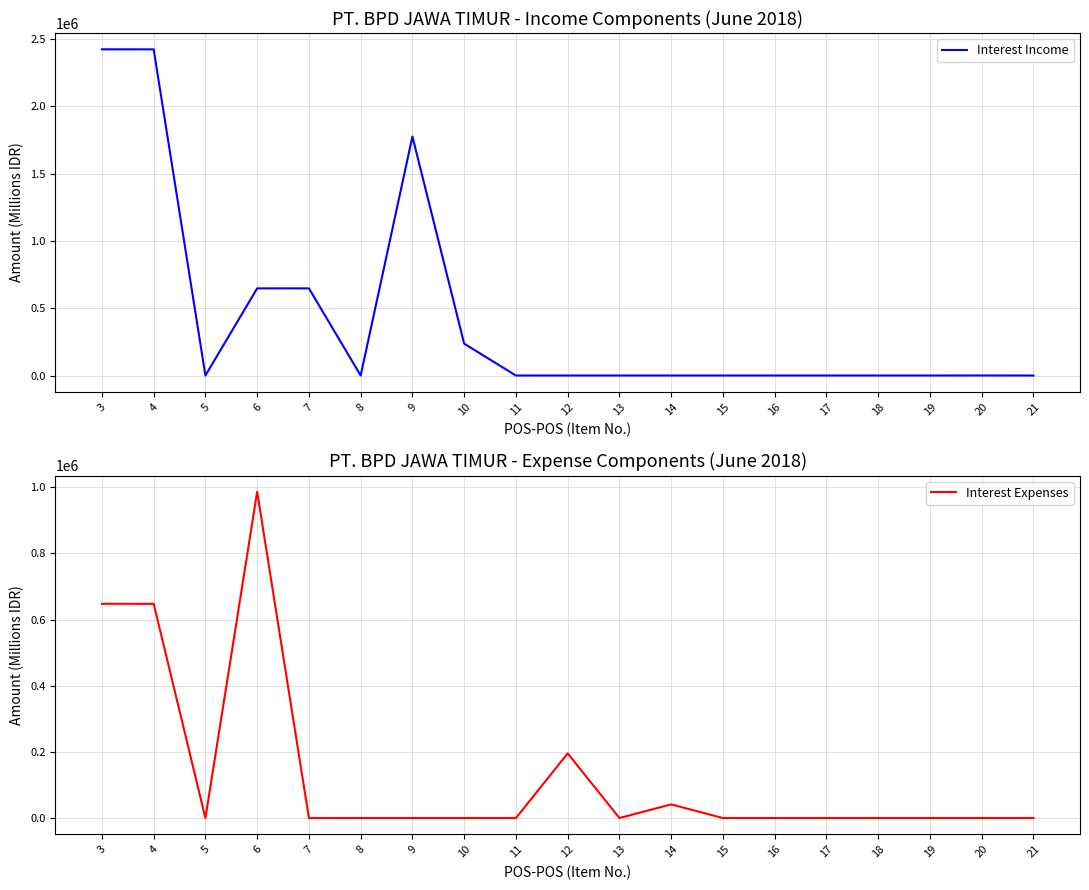

Is the value of Interest Expenses at 18 greater than the value of Interest Income at 4?

No